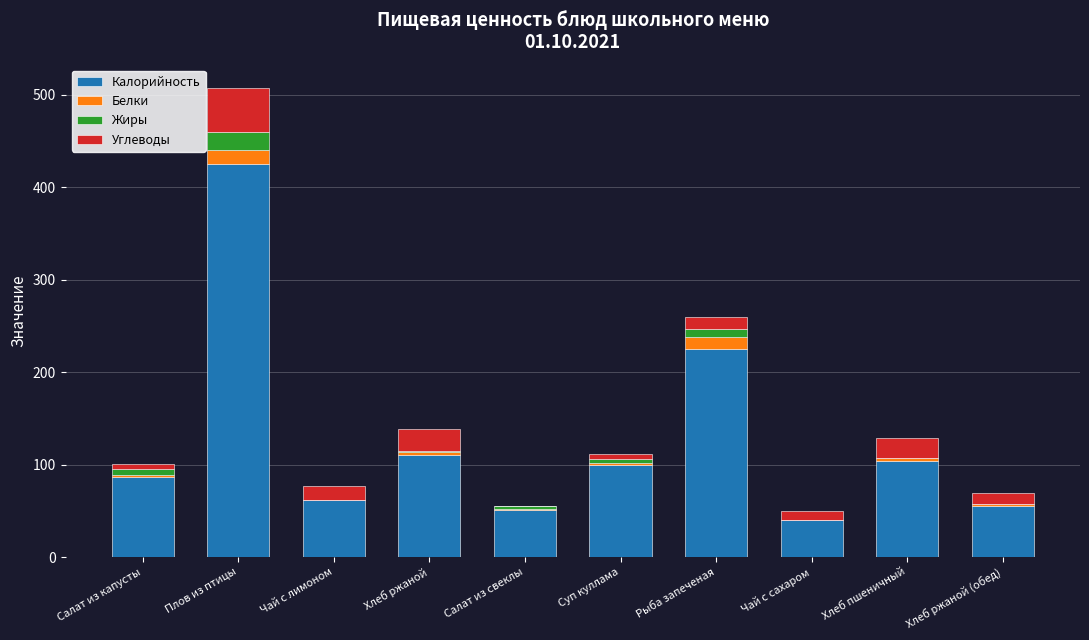

Is it true that Калорийность equals 51 at Салат из свеклы?

True